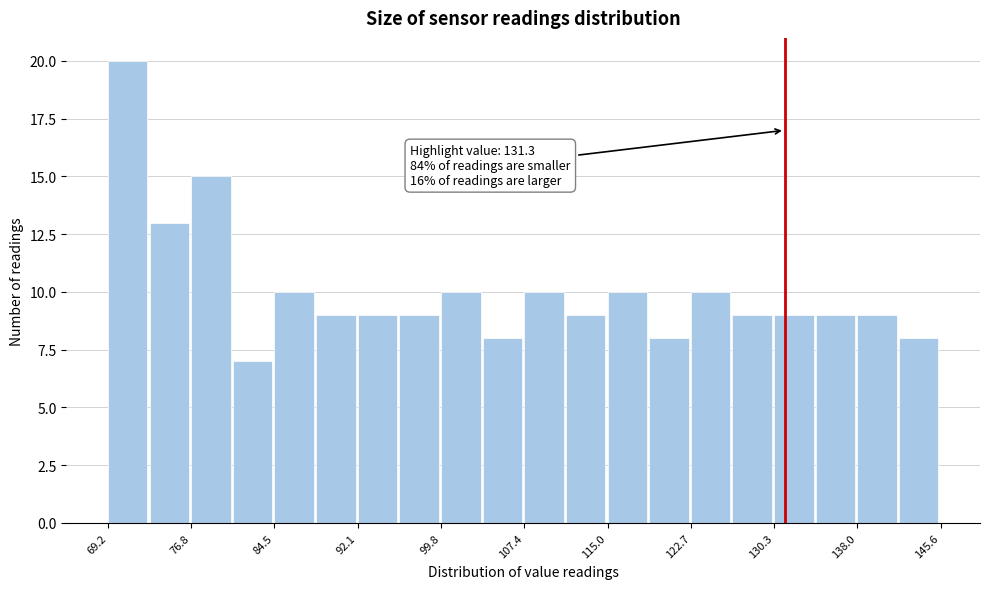

Around what value on the x-axis is the tallest bar? Give the approximate position of its centre, as read against the axis.

71